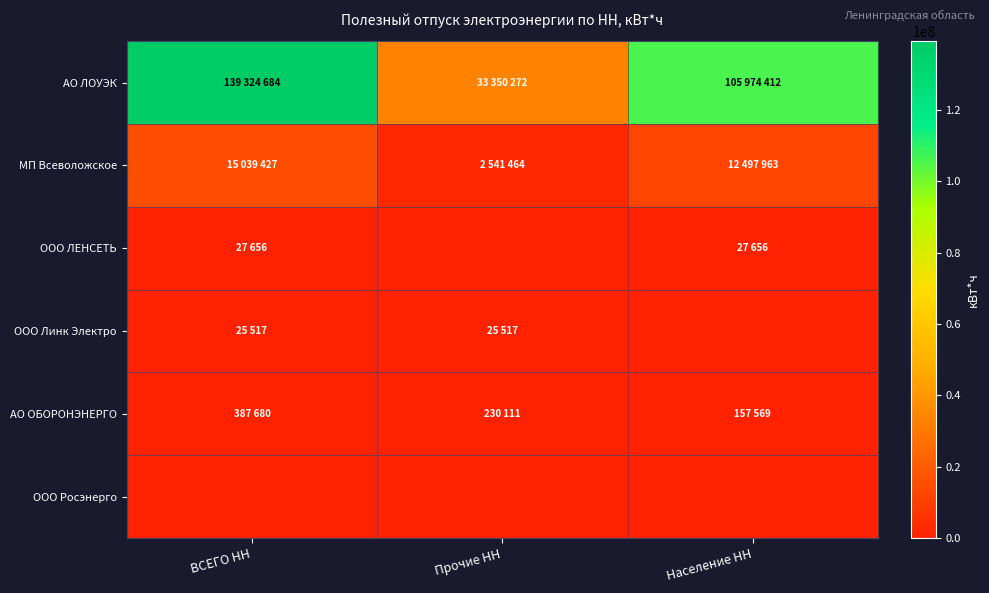

What is the difference between the highest and lowest values at Население НН?

105974412